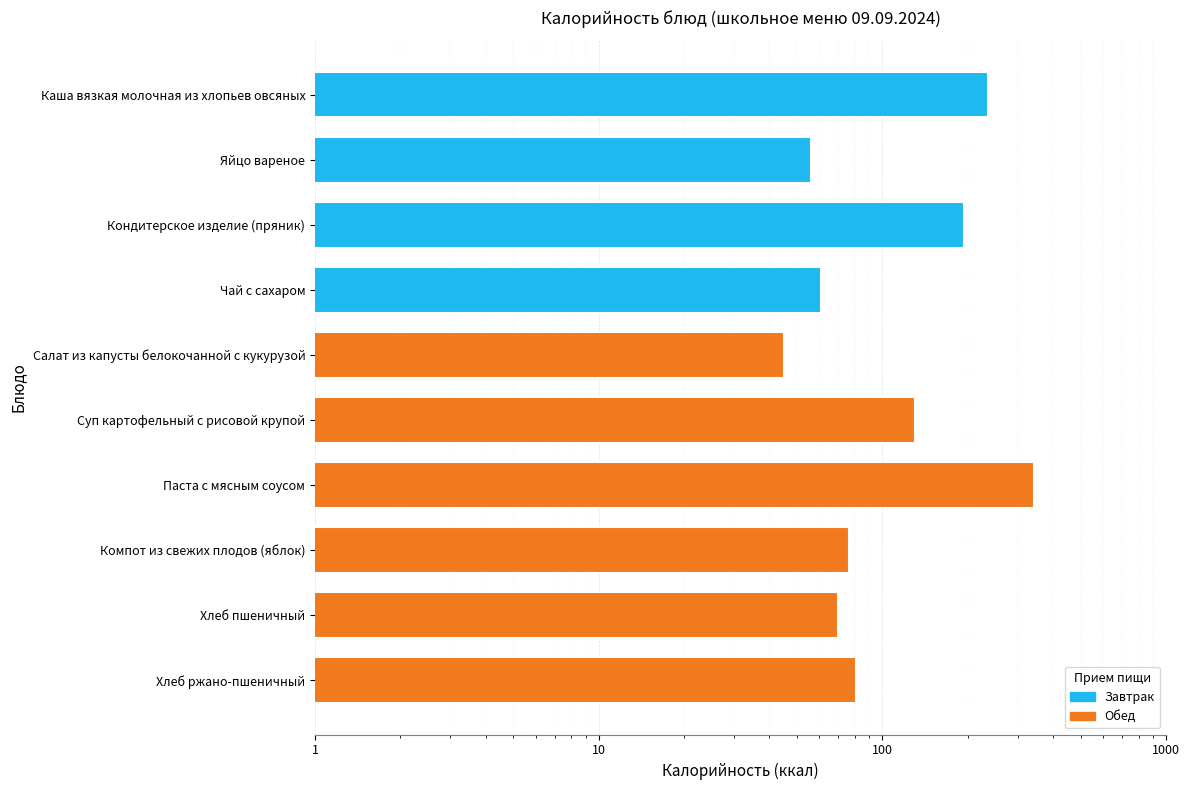

How many values exceed 81?

4